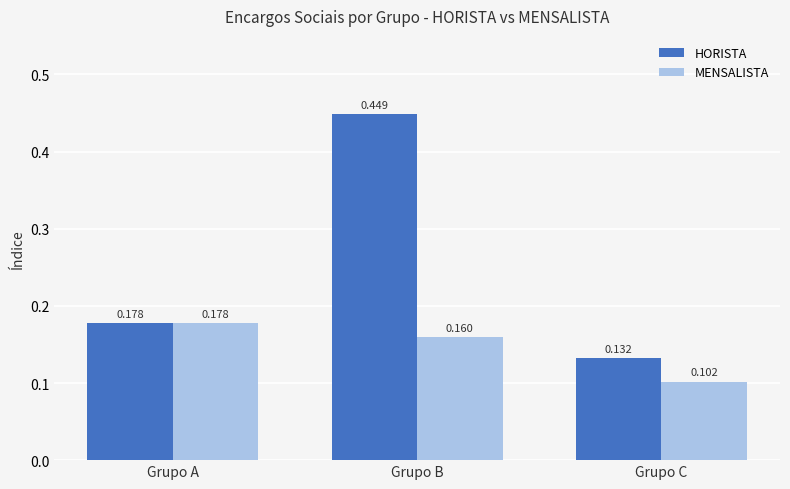

How many HORISTA values are between 0 and 1?

3